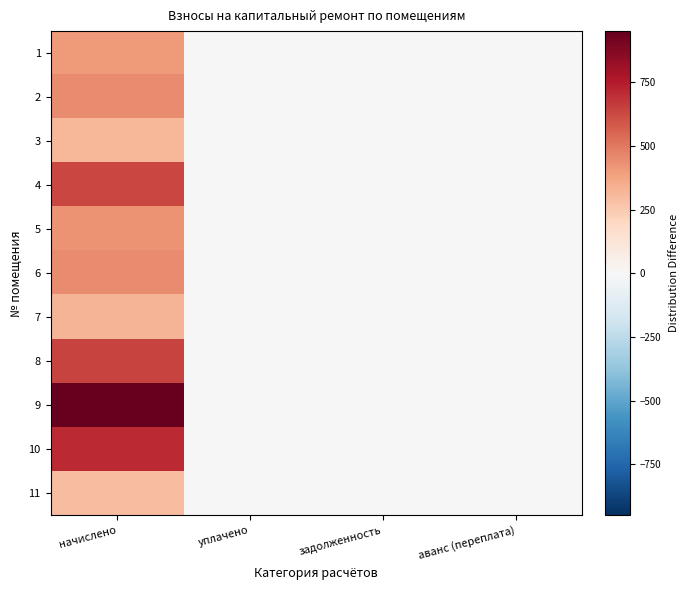

At how many categories does at least one series exceed 188?

1